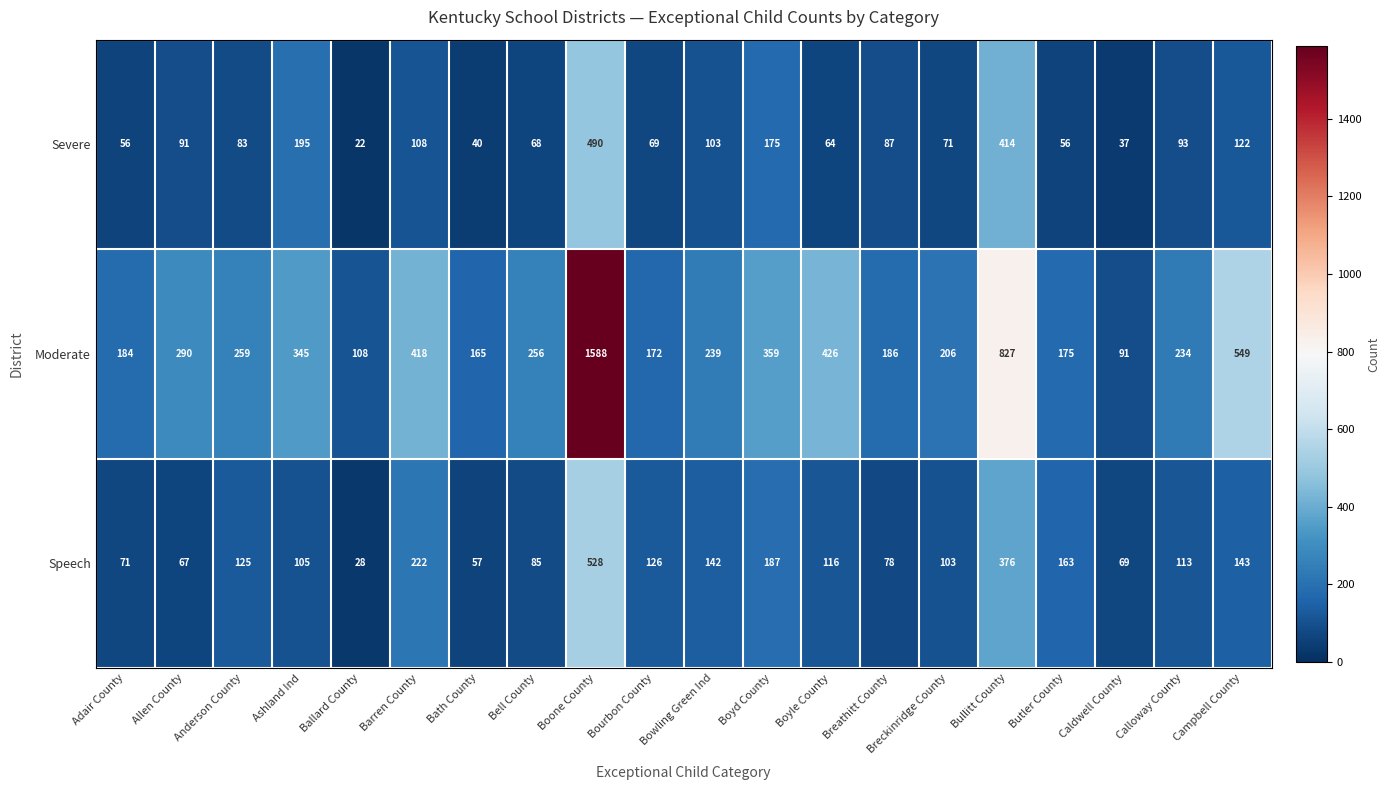

Which series has the largest range (max minus min)?

Moderate